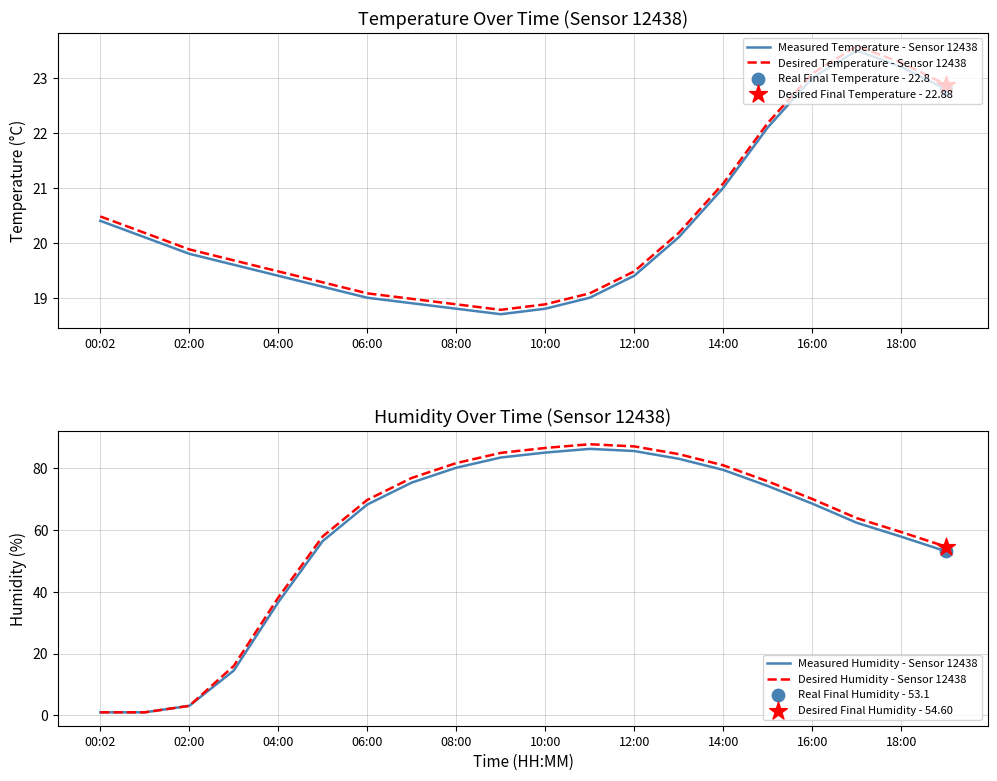

At how many categories does at least one series exceed 55?

14